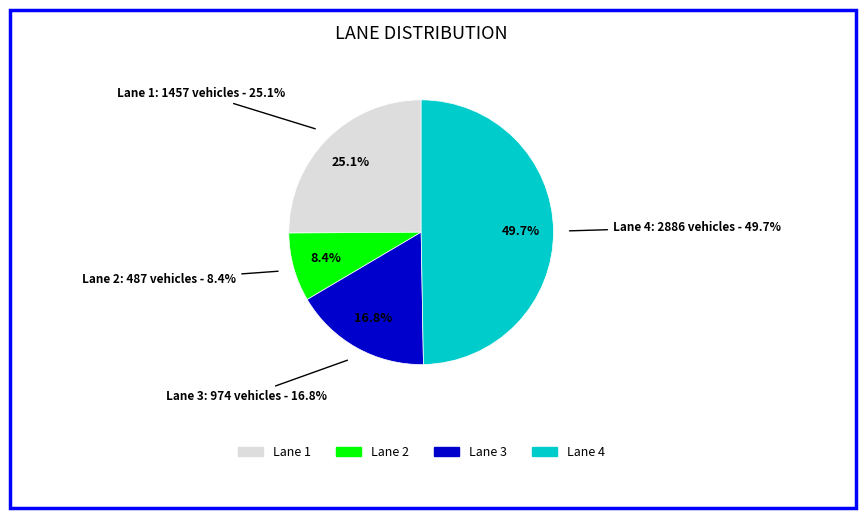

Is Lane 3 the majority of the pie?

No